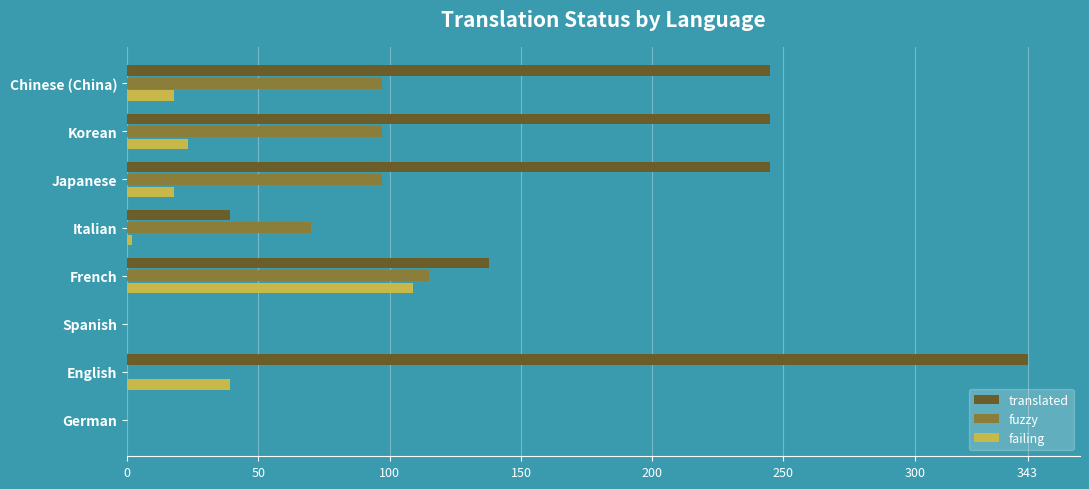

Which series has the widest spread of values?

translated